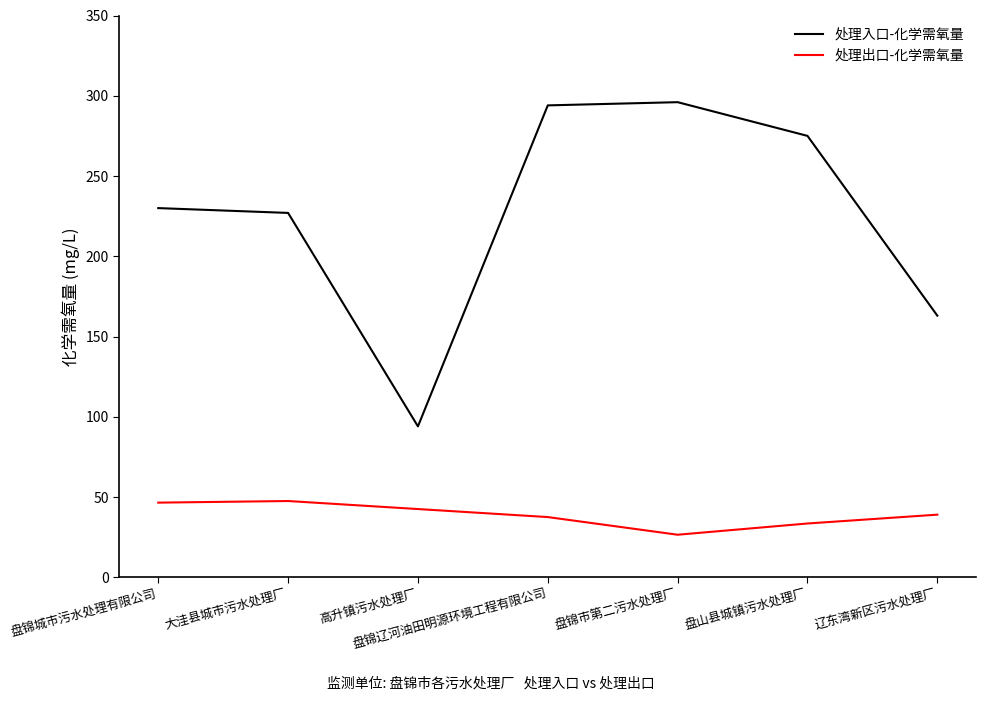

At which label does 处理出口-化学需氧量 first exceed 39?

盘锦城市污水处理有限公司